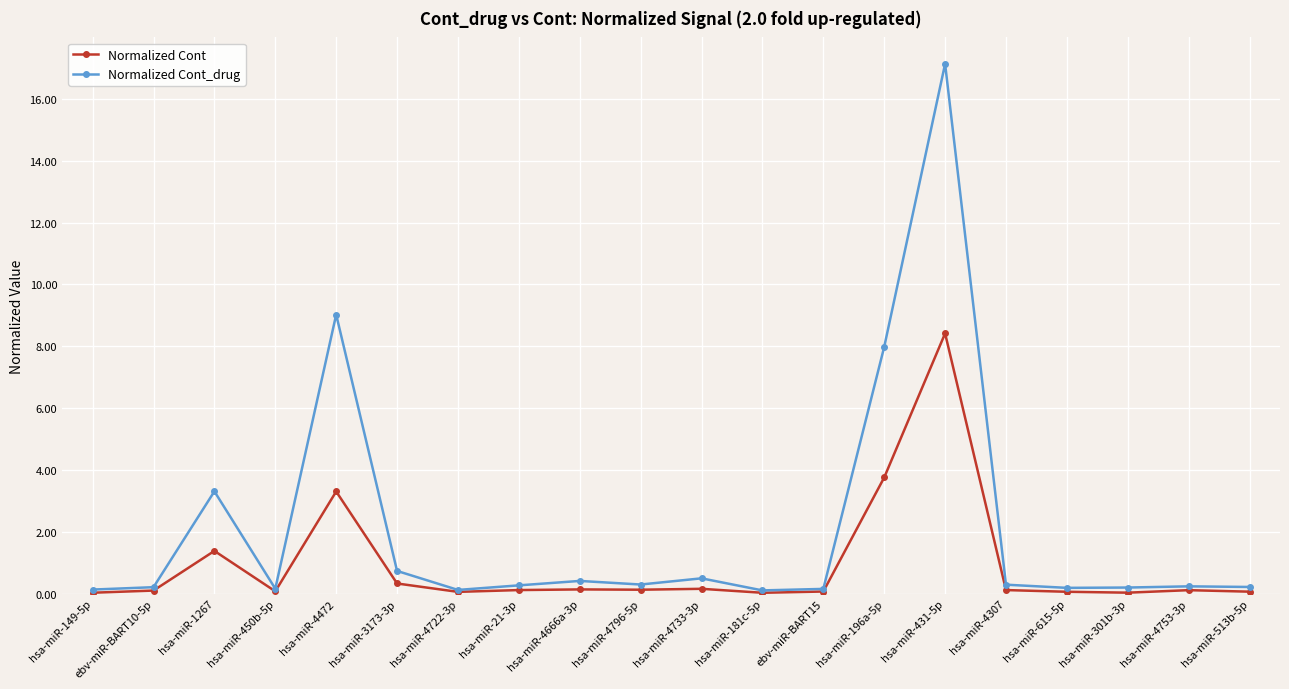

How many distinct data groups are displayed?

2